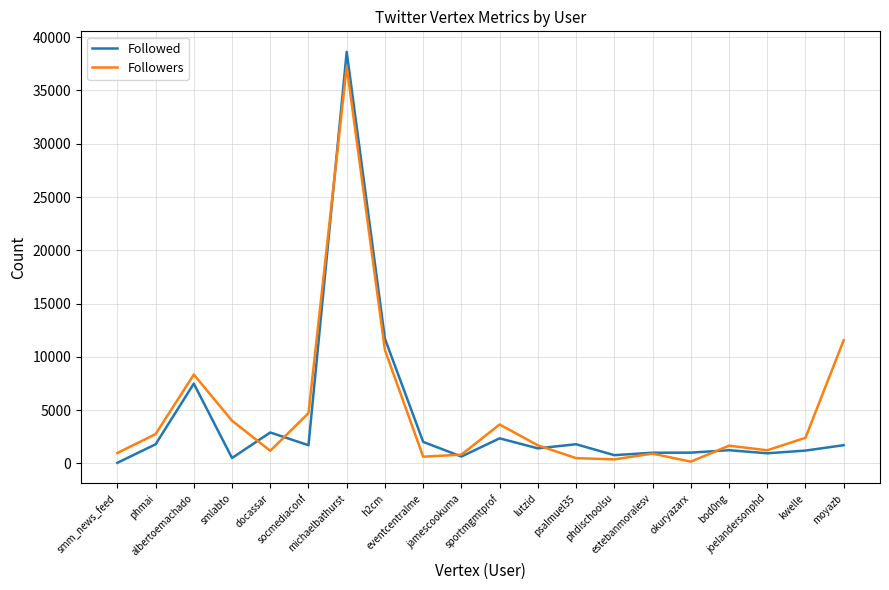

Where is Followers nearest to the value 18699?

moyazb